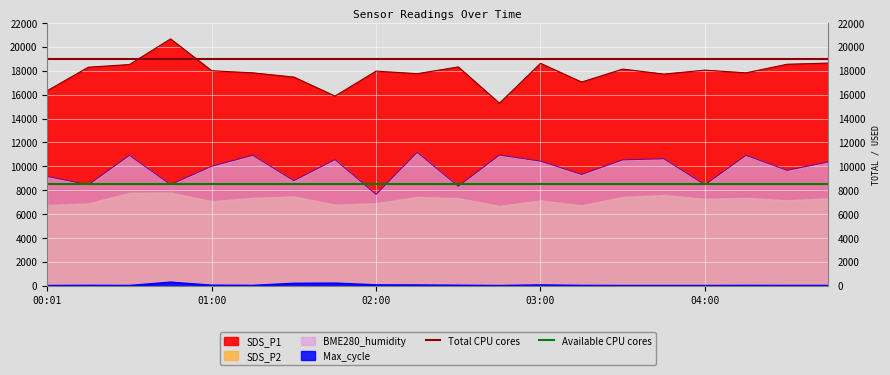

What is the approximate value of Available CPU cores at 01:00?

8500